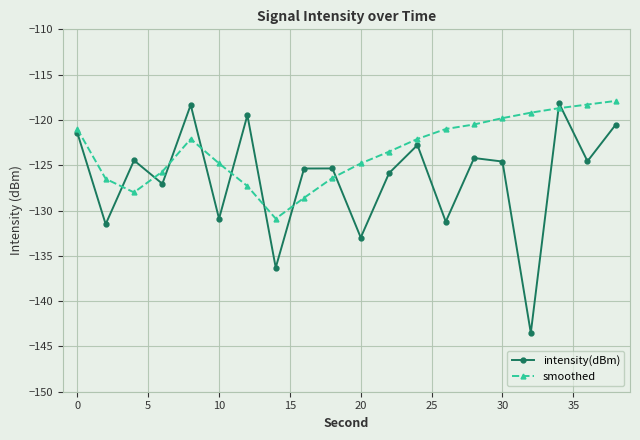

What is the average value of the intensity(dBm) series?

-126.4